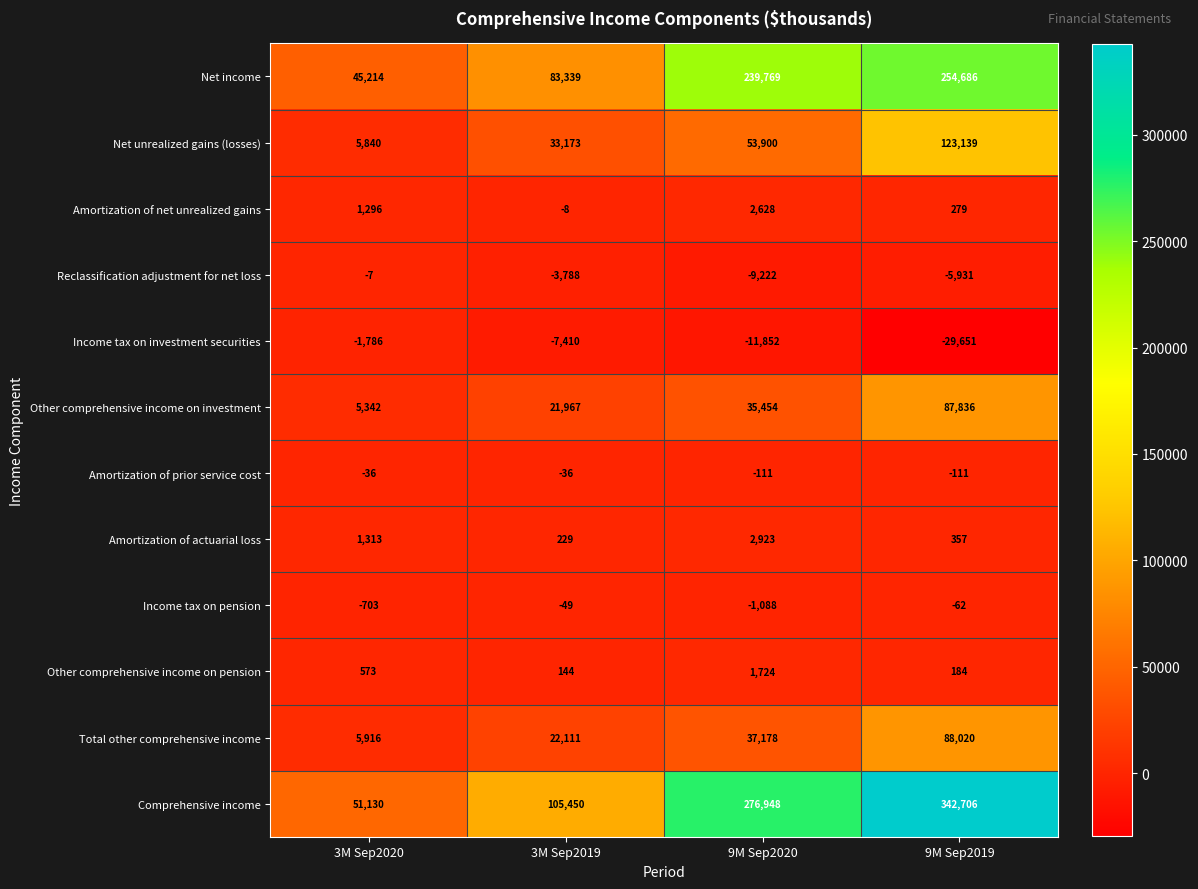

How many data points does each series have?

4